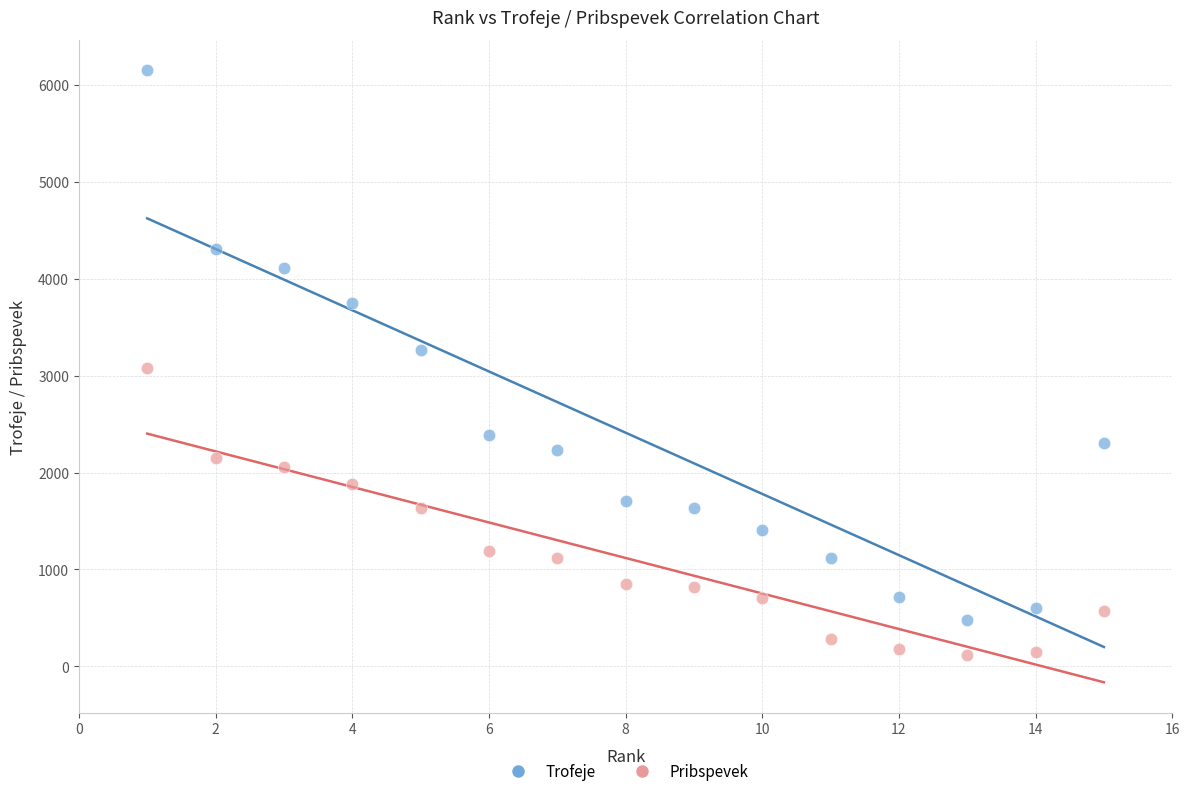

Which series contains the highest Y value?

Trofeje